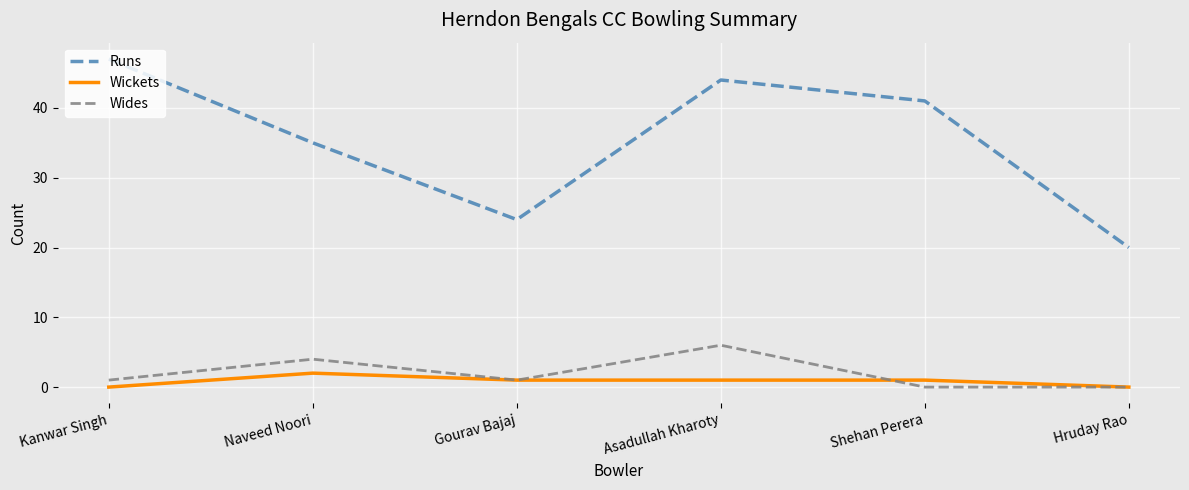

True or false: Wides has a value of 0 at Hruday Rao.

True